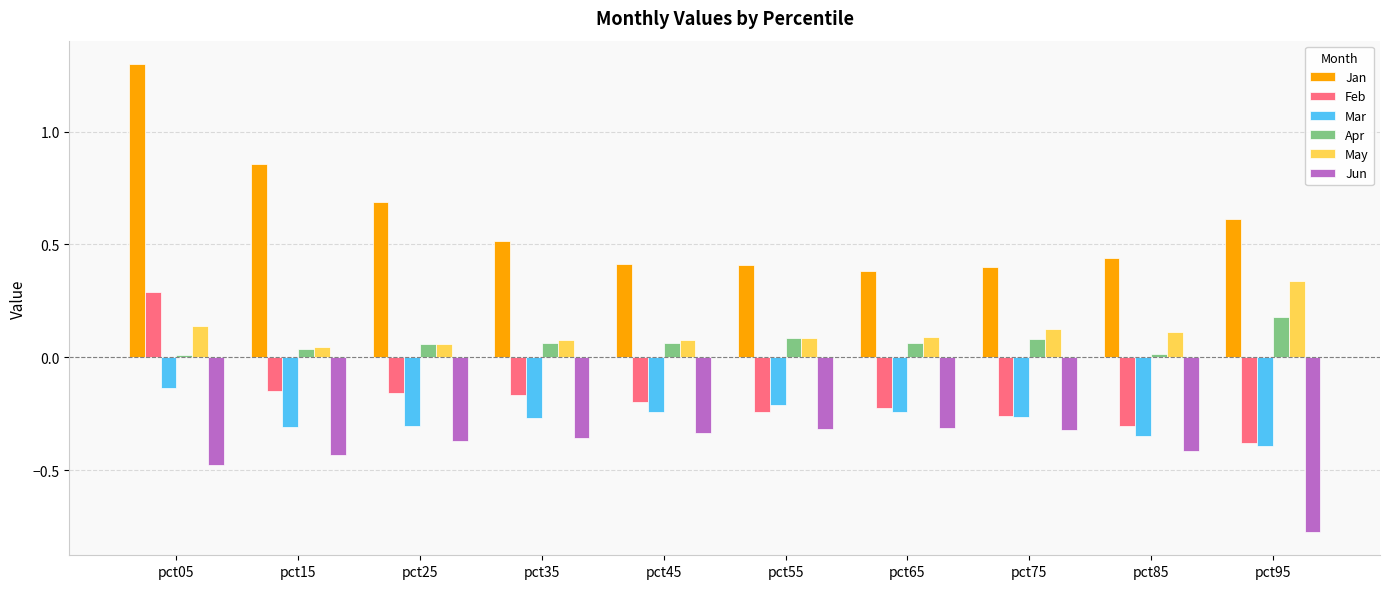

Which series has the largest total across all categories?

Jan